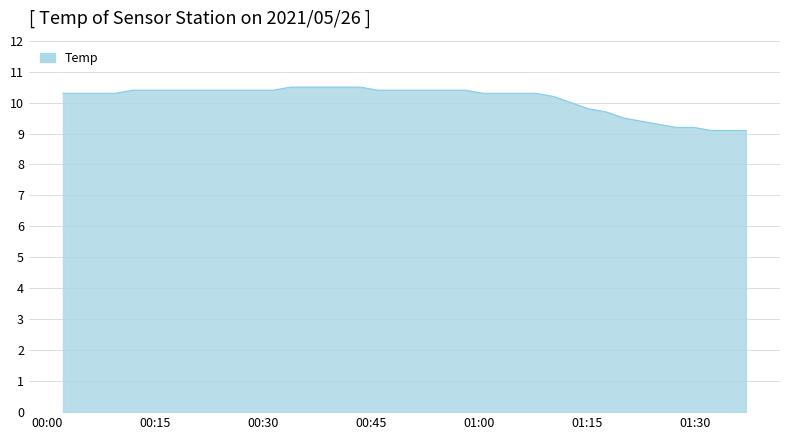

What is the minimum value shown in the chart?

9.1